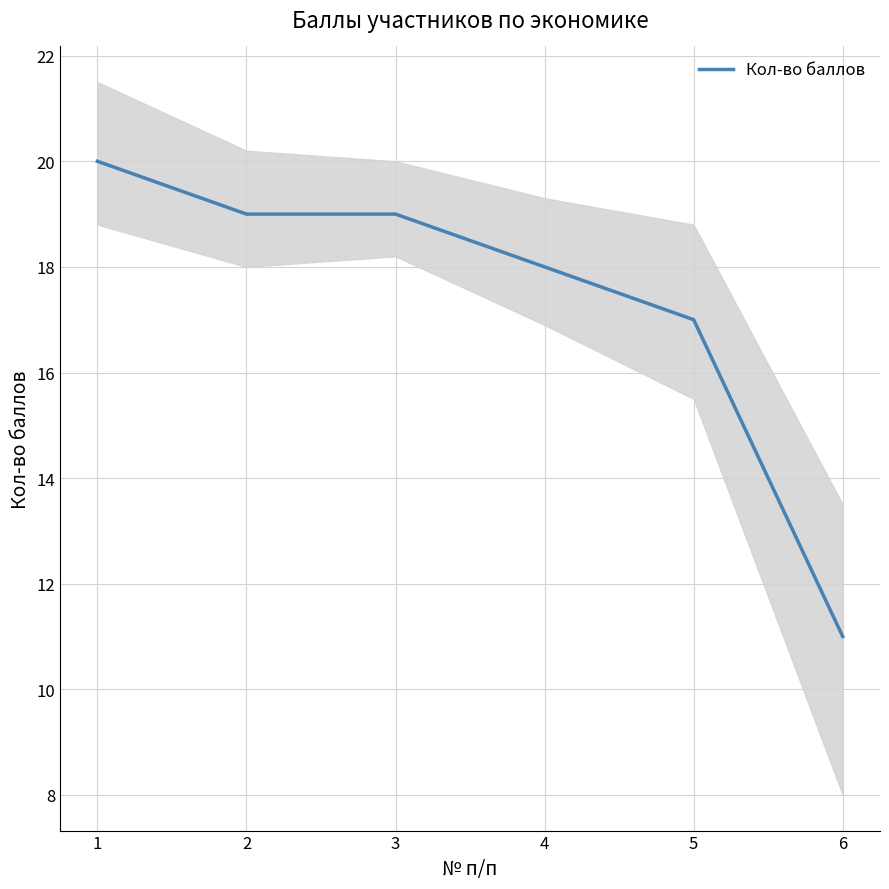

At which category does the chart reach its minimum across all series?

6